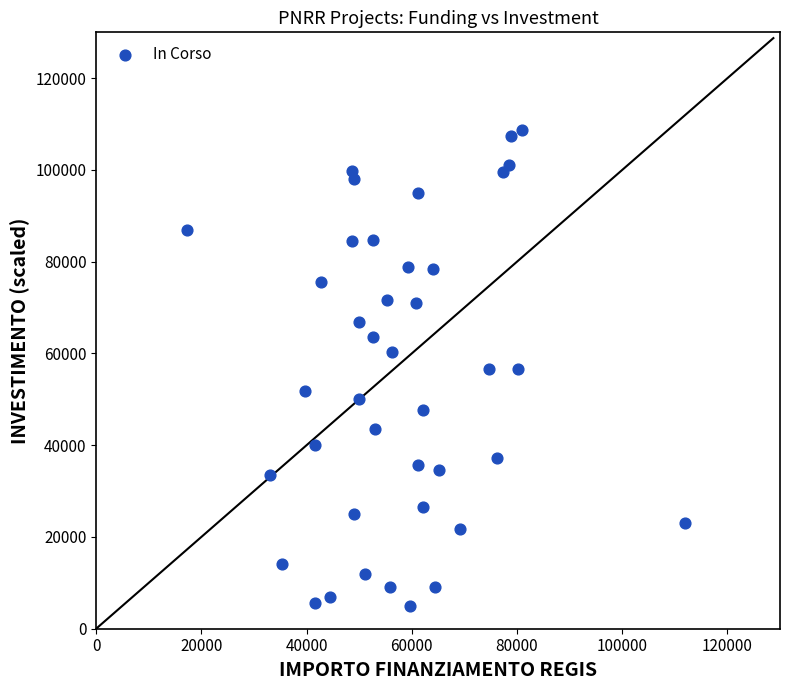

What is the range of Y values (max minus min)?

103791.3